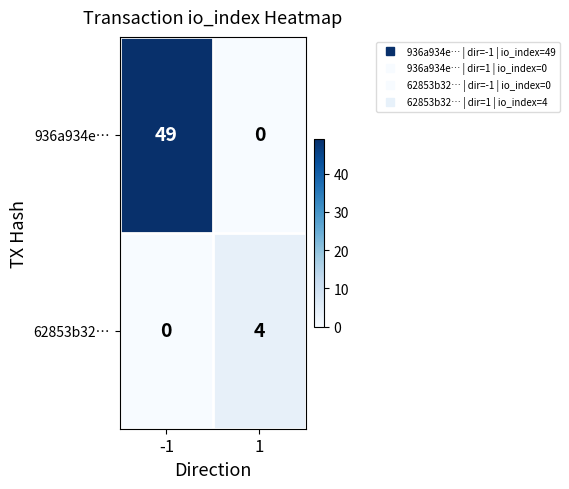

The value of 936a934e… at 1 is 0. True or false?

True